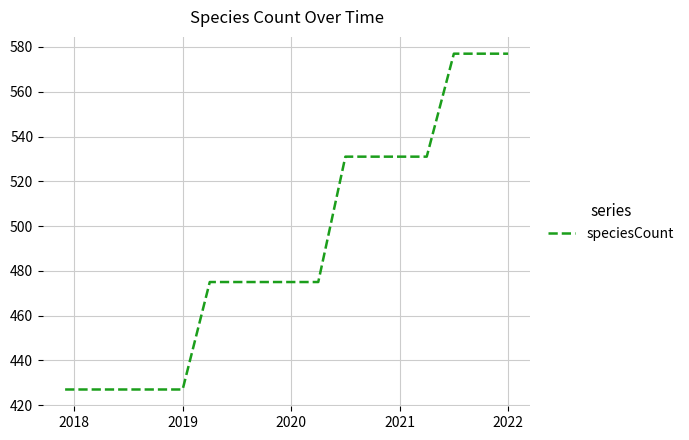

What is the smallest value displayed?

427